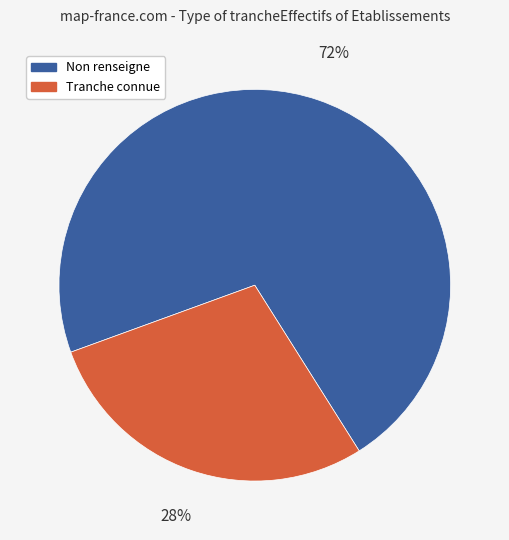

How many slices are in this pie chart?

2